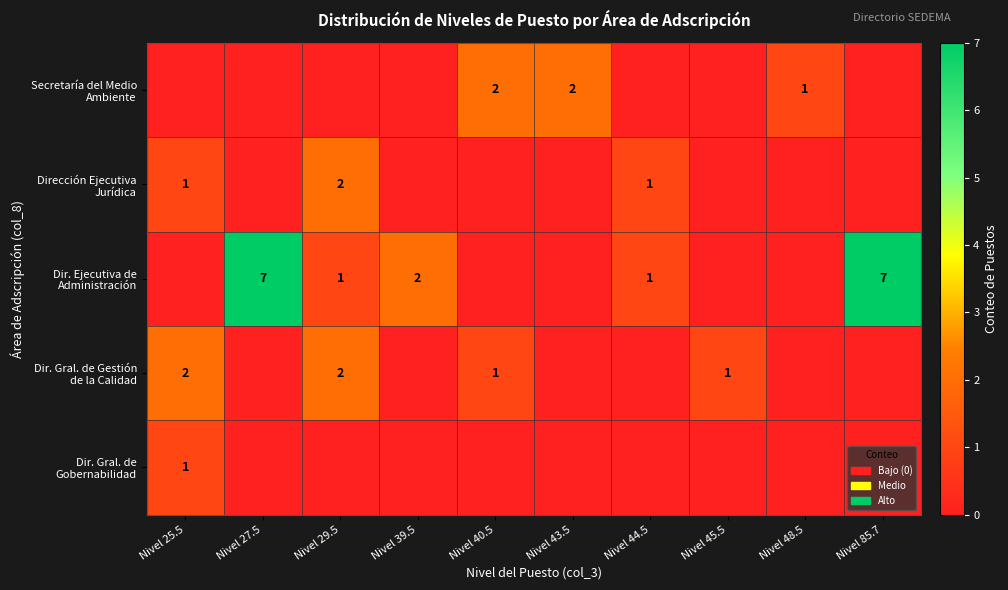

Count the number of categories in the chart.

10